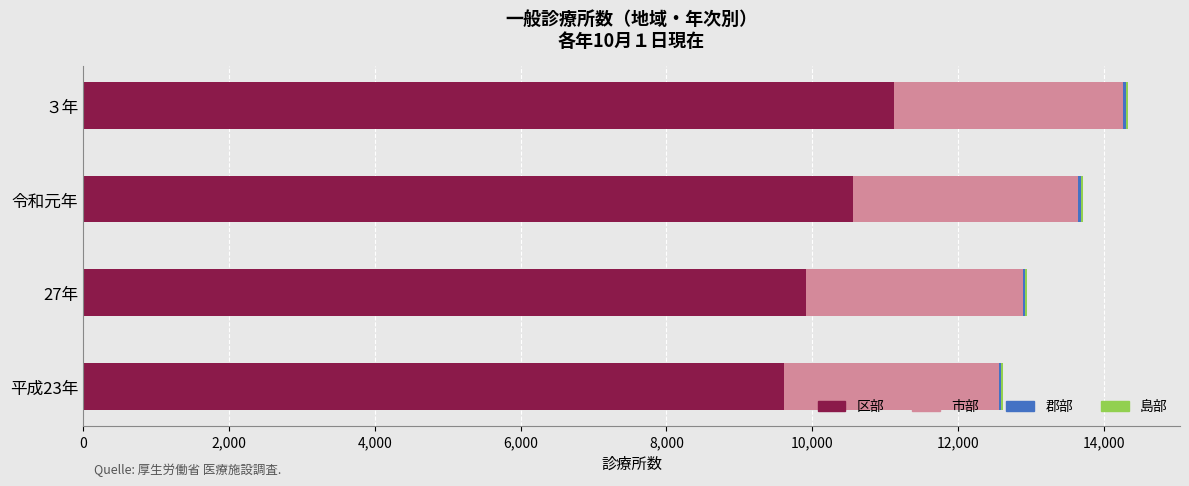

Where is 区部 nearest to the value 10368?

令和元年